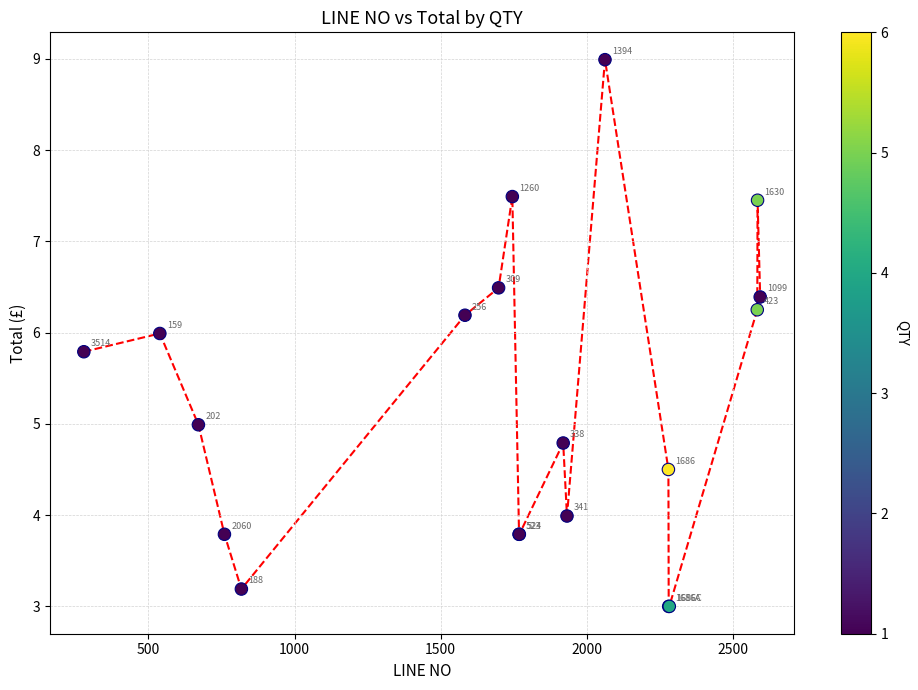

What Y value in the scatter plot is closest to 5?

5.0